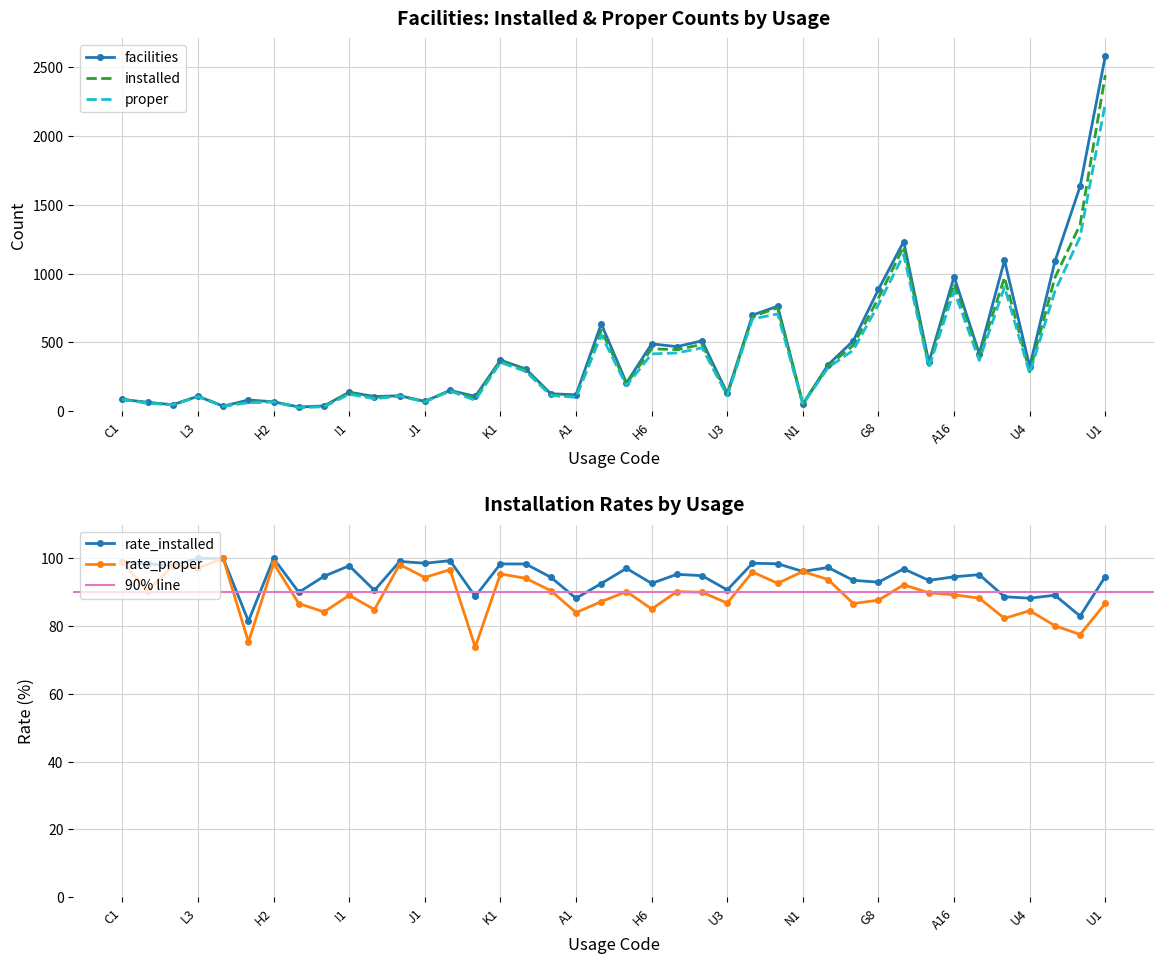

Is the value of proper at K1 greater than the value of installed at L3?

Yes